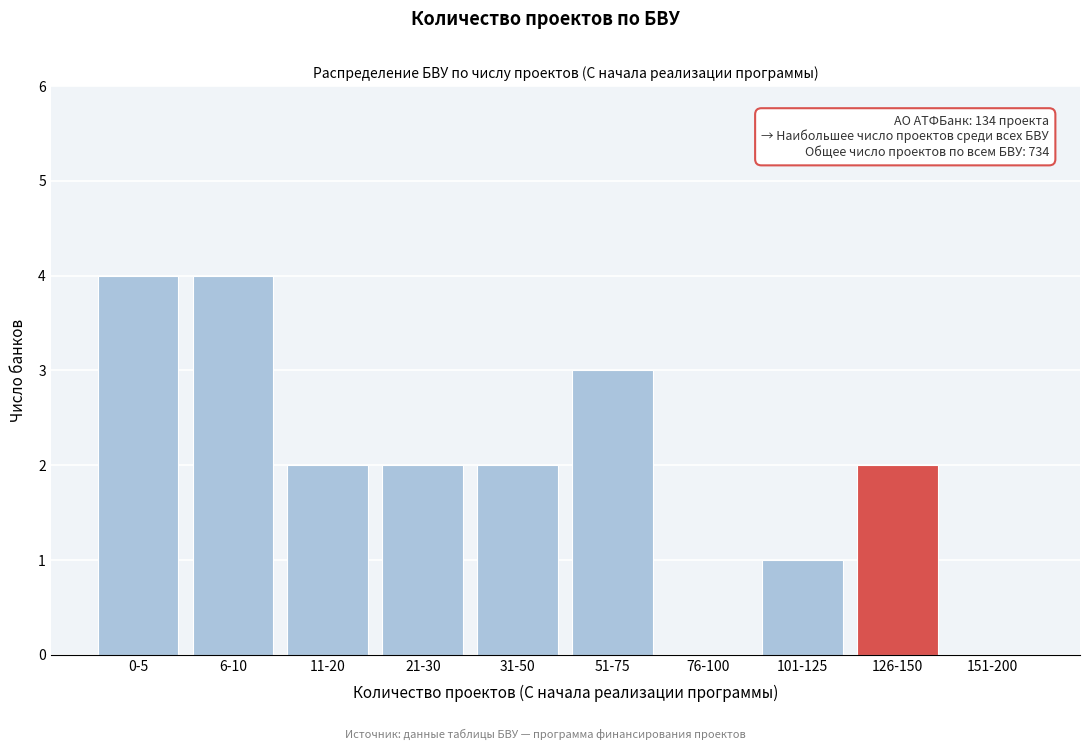

Reading left to right, transcribe all the data shown in this chart.

0-5=4	6-10=4	11-20=2	21-30=2	31-50=2	51-75=3	76-100=0	101-125=1	126-150=2	151-200=0